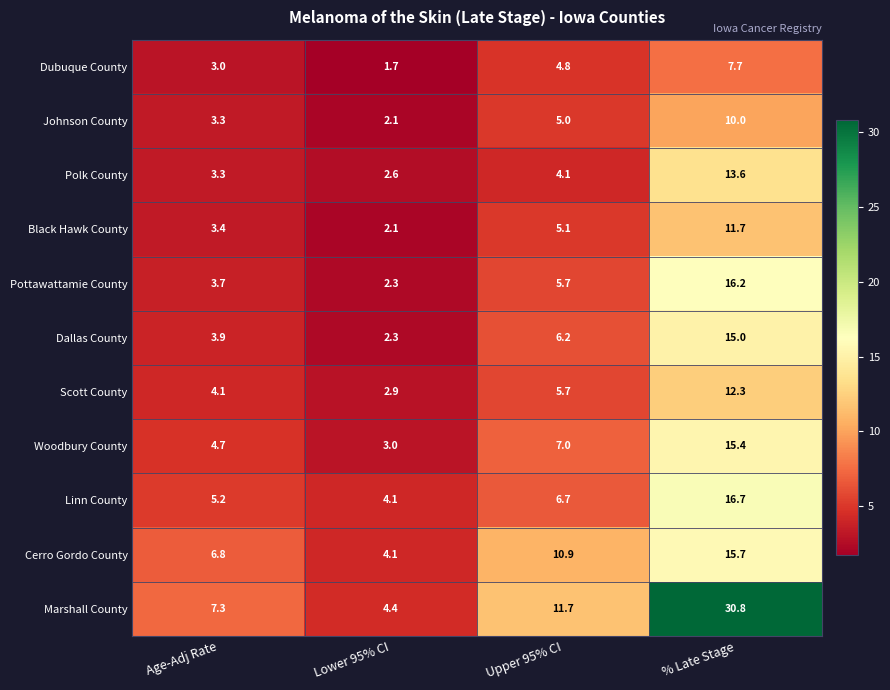

What is the difference between the highest and lowest values at Age-Adj Rate?

4.3